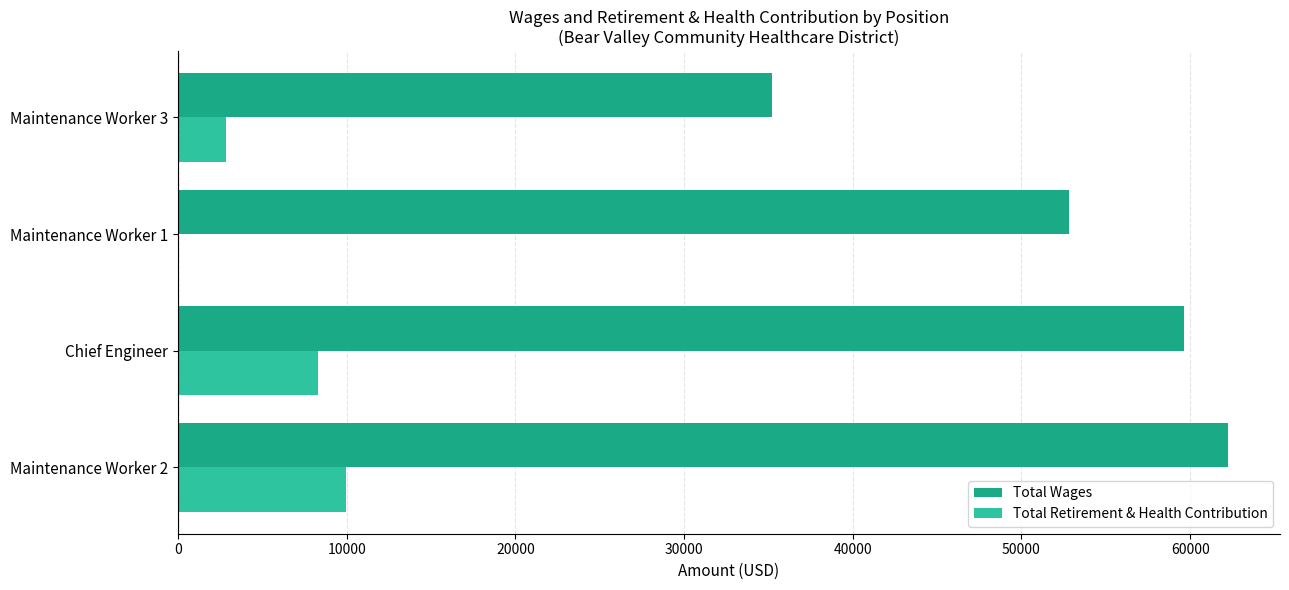

How many categories are shown in the chart?

4